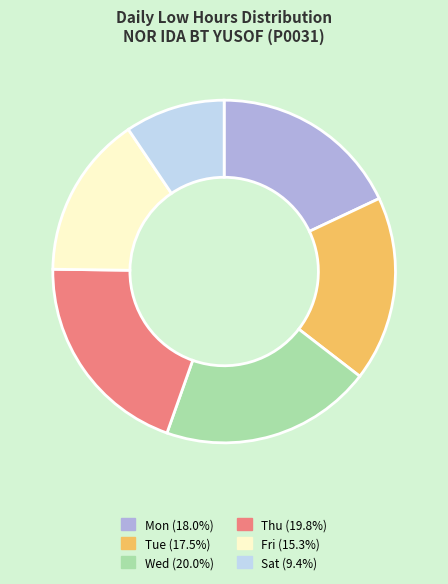

What is the ratio of the value at Mon (18.0%) to the value at Tue (17.5%)?

1.0